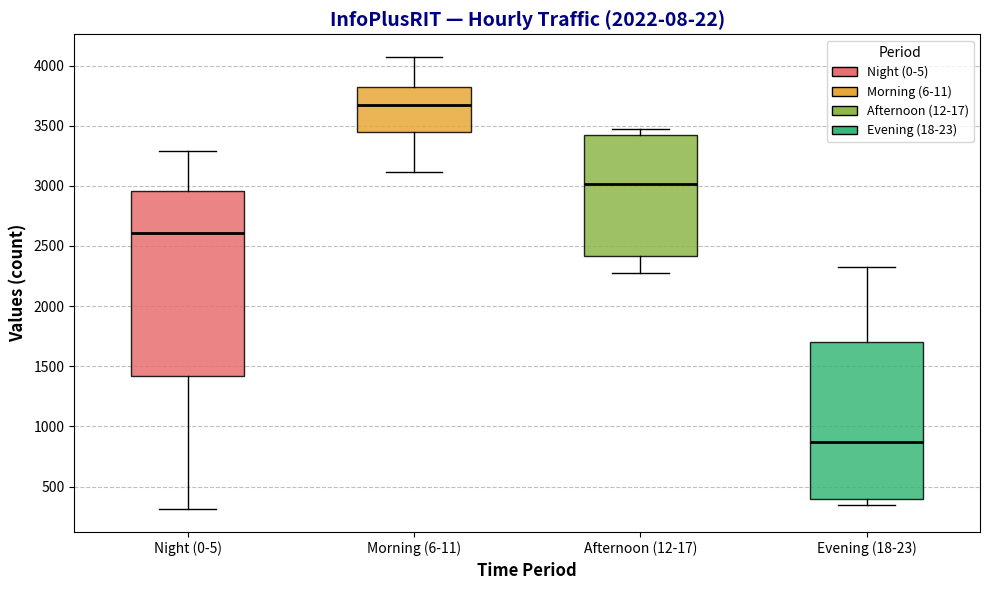

Which box has the highest median line?

Morning (6-11)